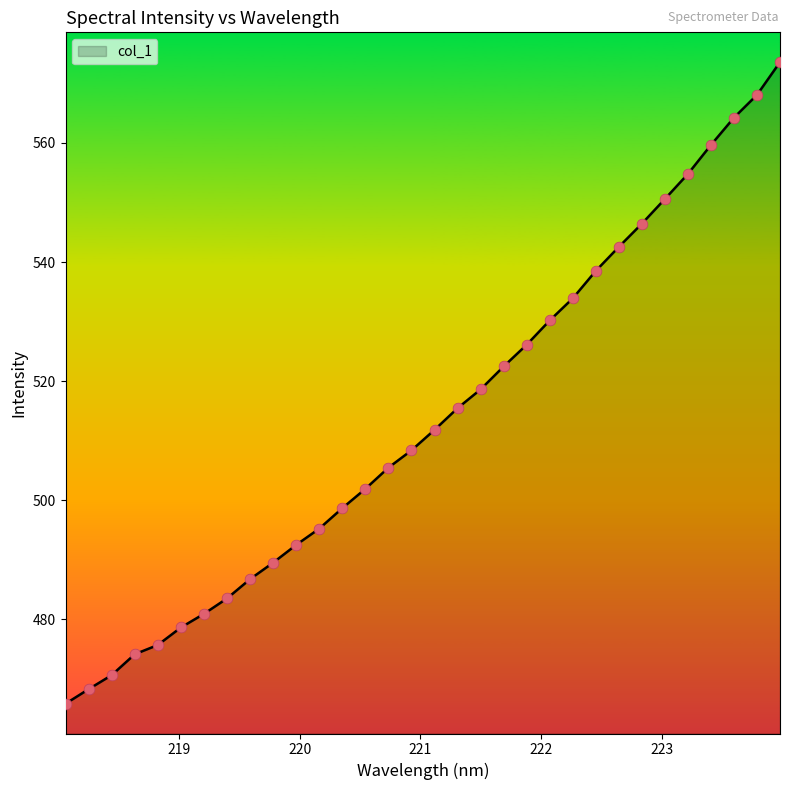

What is the greatest value displayed?

573.6